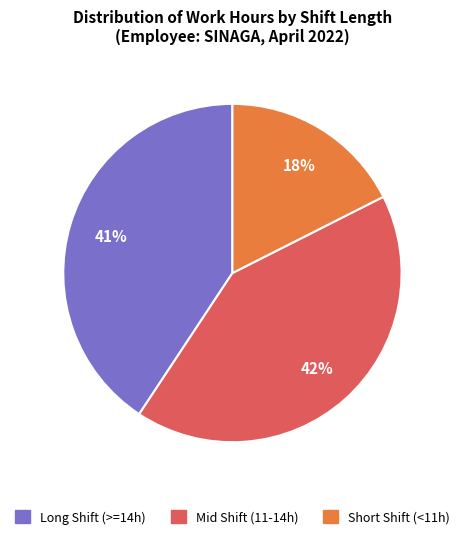

To the nearest percent, what is the average slice percentage?

33%